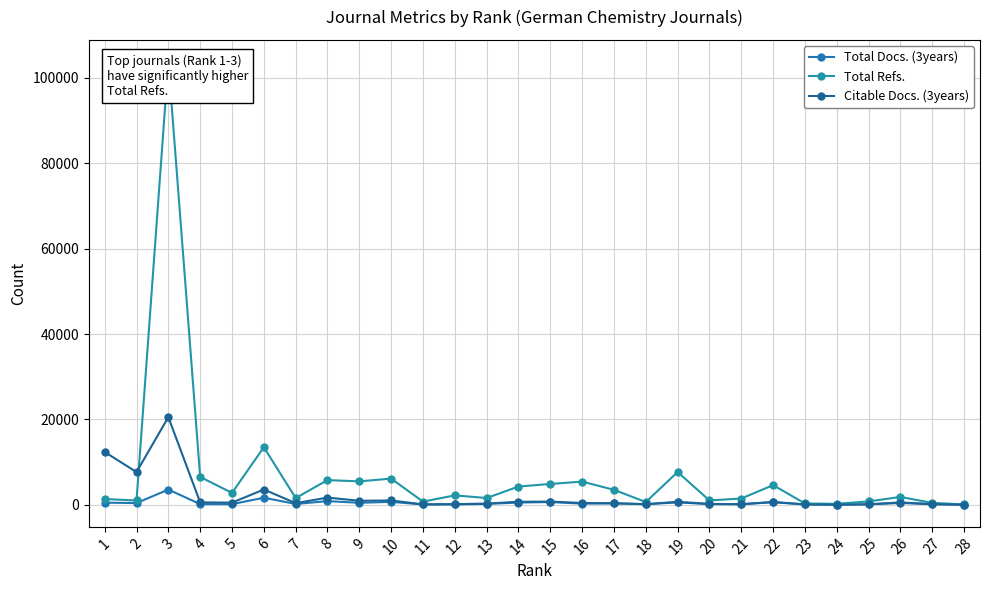

Rank the series at 23 from highest to lowest value.

Total Refs., Total Docs. (3years), Citable Docs. (3years)